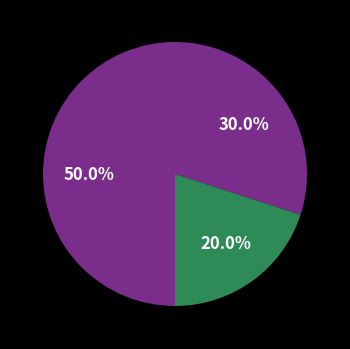

How many slices are in this pie chart?

3